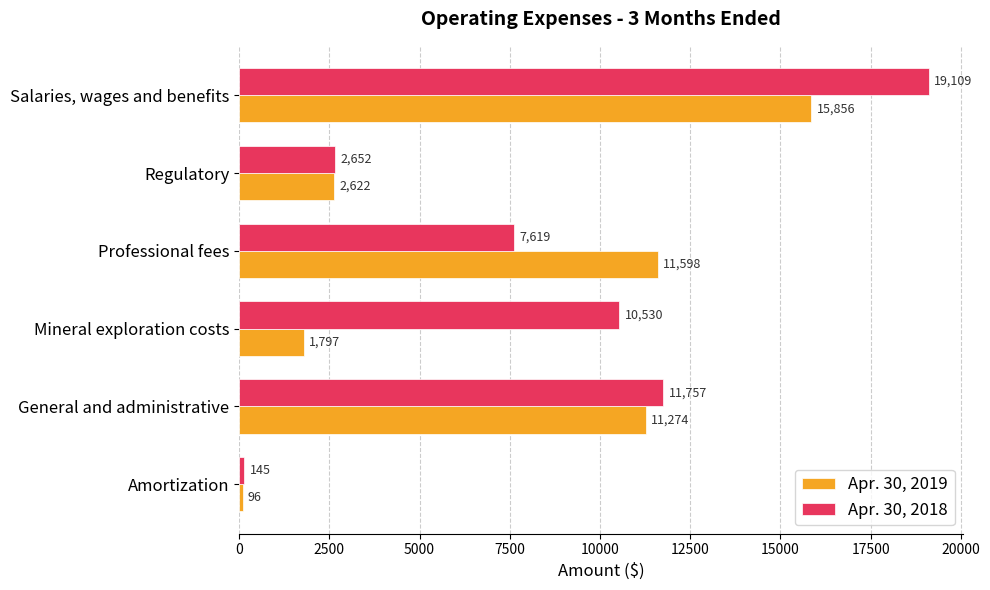

At Mineral exploration costs, list the series in order from largest to smallest.

Apr. 30, 2018, Apr. 30, 2019